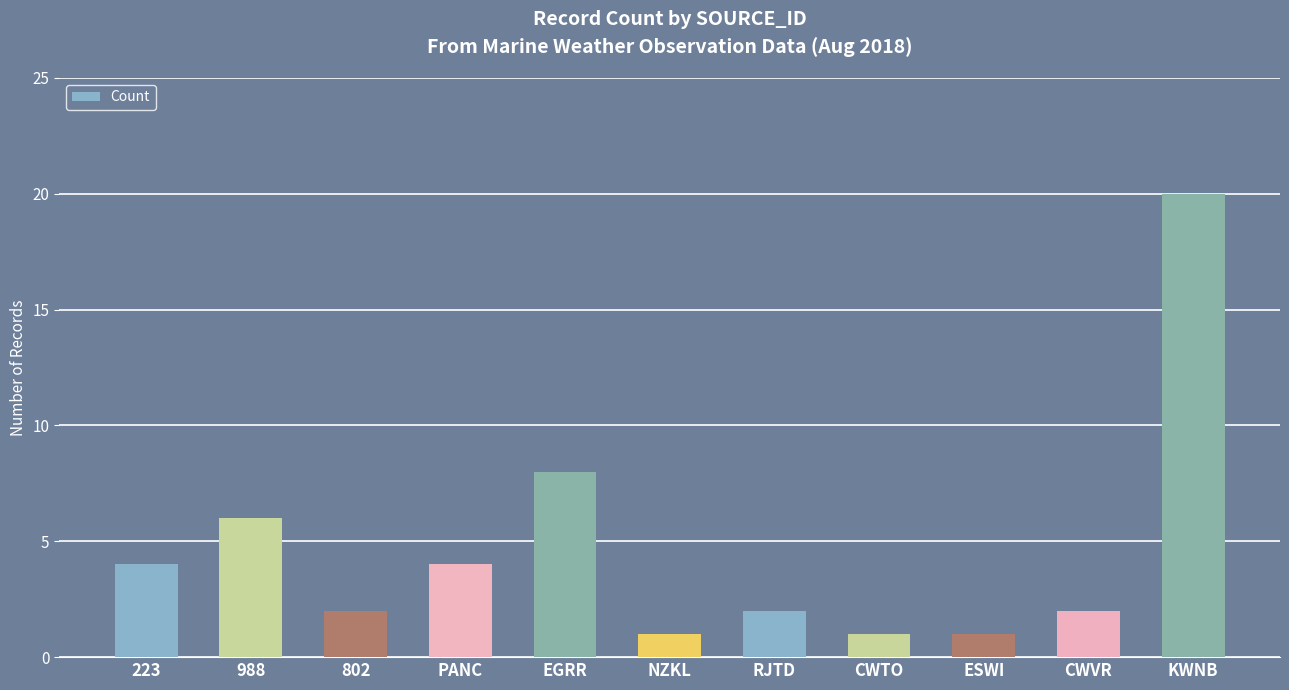

How many bars are there in total?

11